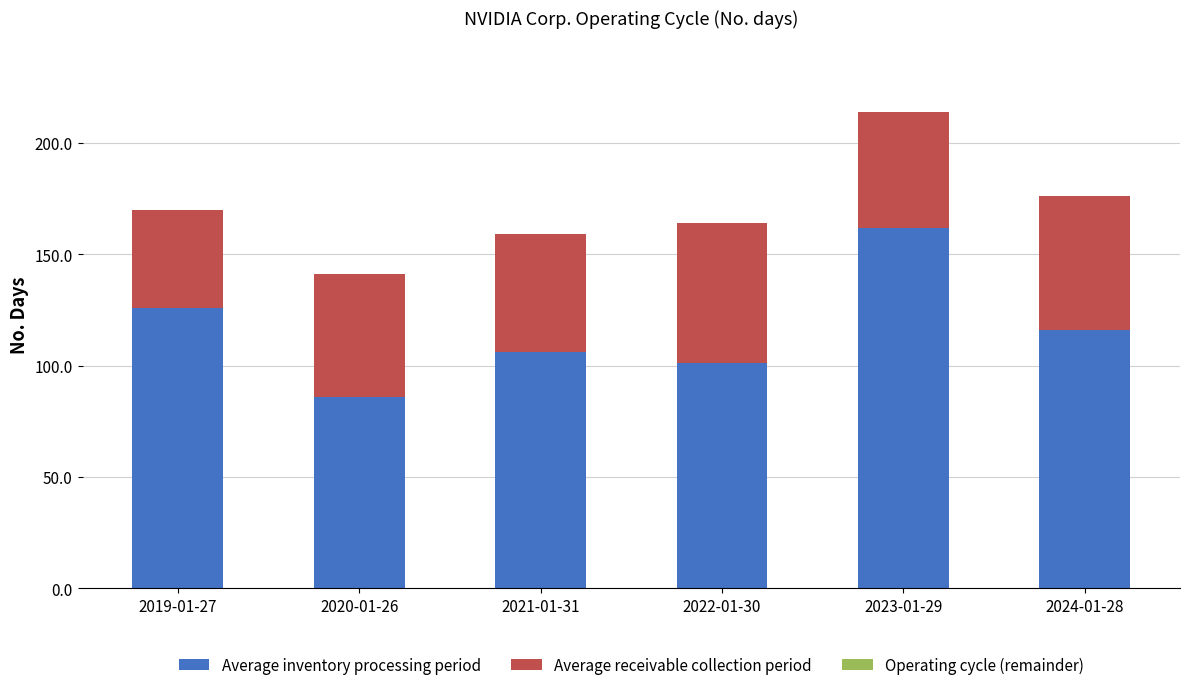

Rank the categories by Average inventory processing period value from highest to lowest.

2023-01-29, 2019-01-27, 2024-01-28, 2021-01-31, 2022-01-30, 2020-01-26